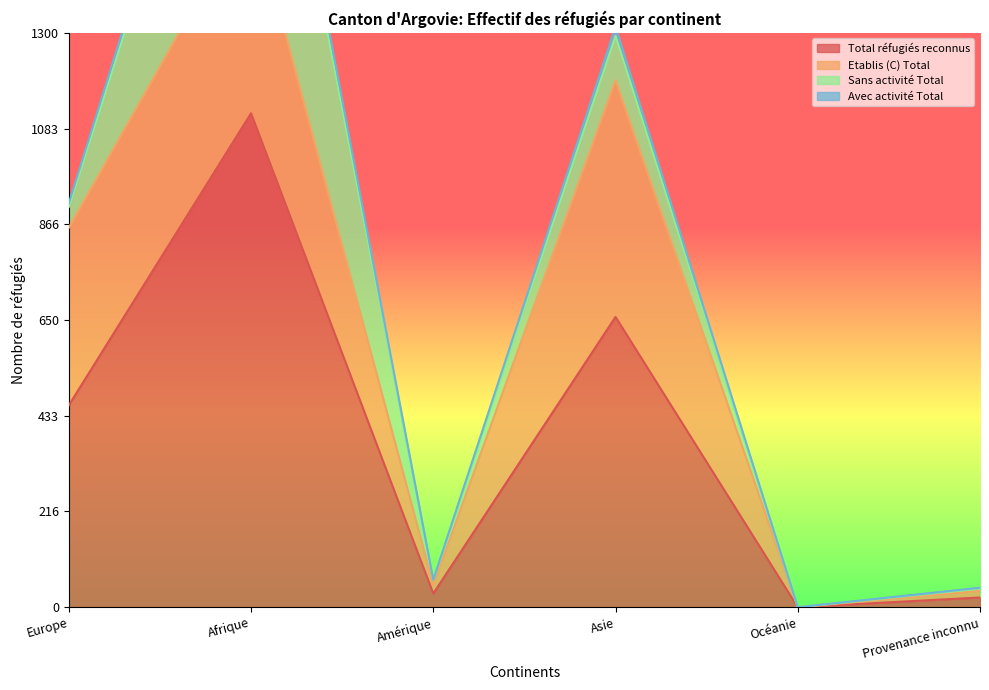

True or false: Total réfugiés reconnus has a value of 763 at Europe.

False